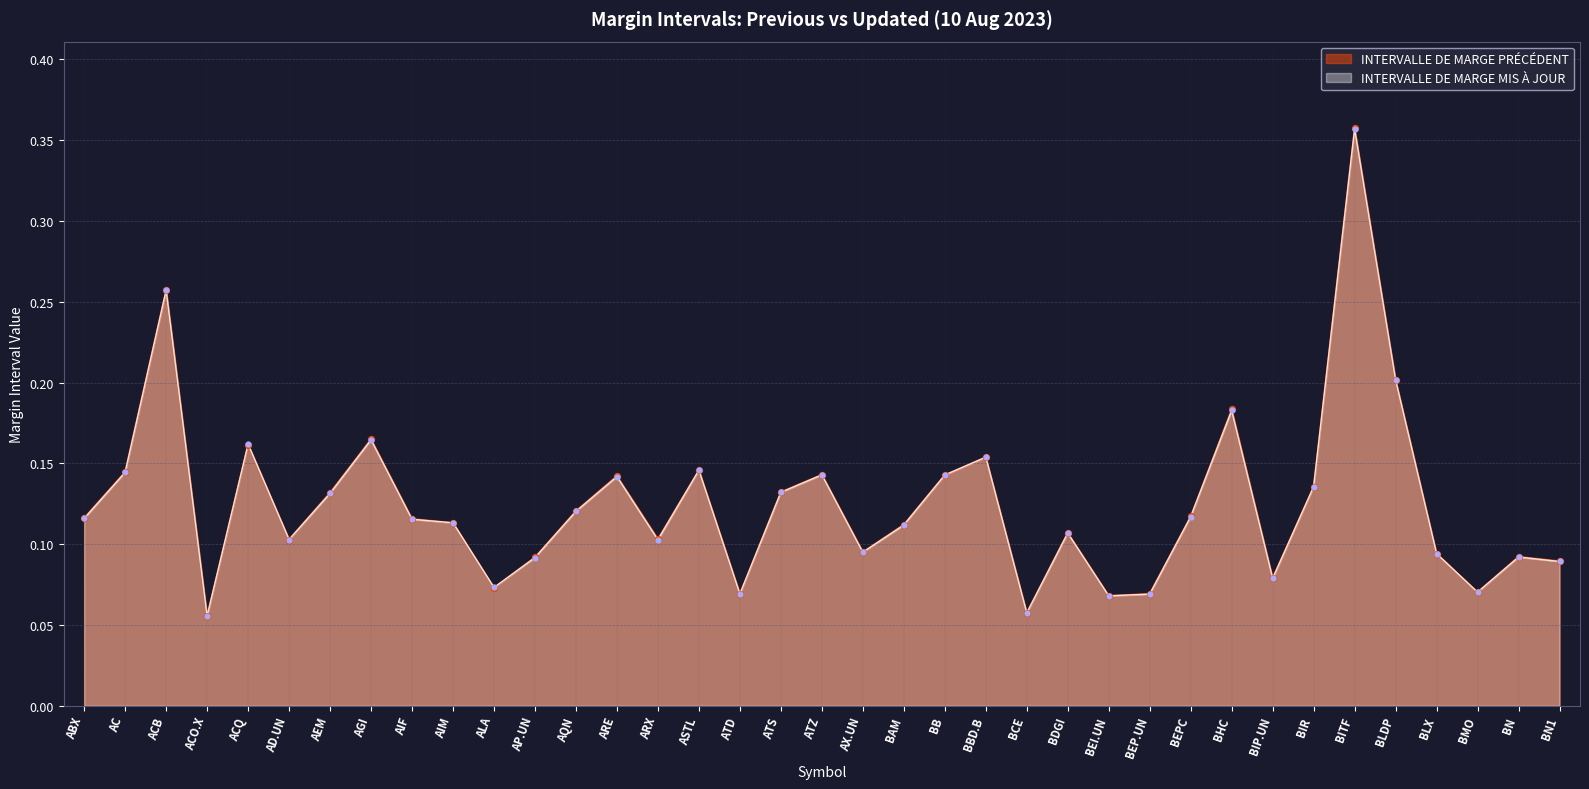

At how many categories does at least one series exceed 0?

37